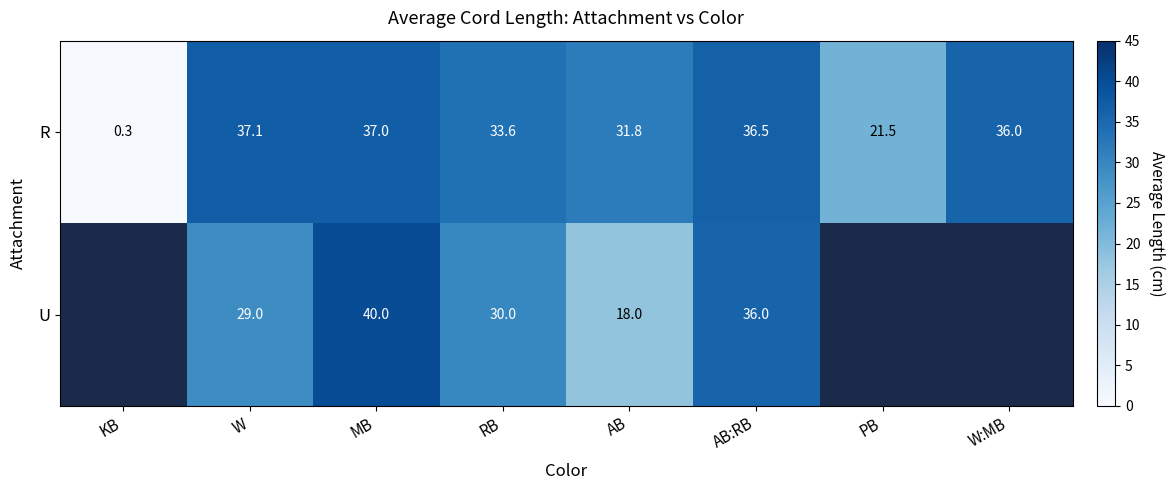

How many categories are shown in the chart?

8